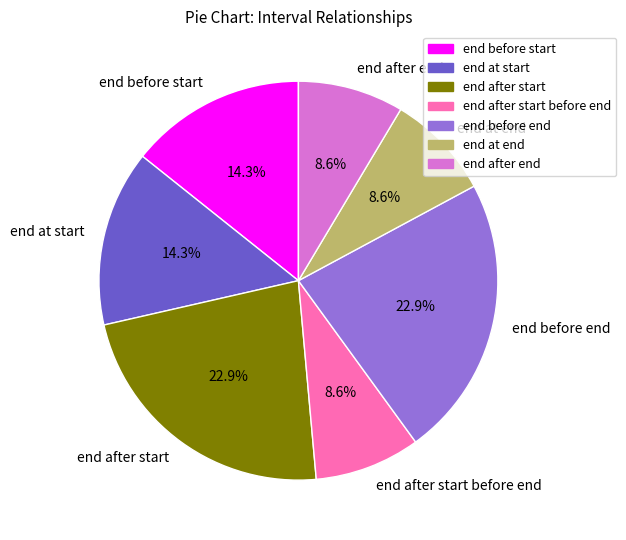

Is there a majority slice in this chart?

No